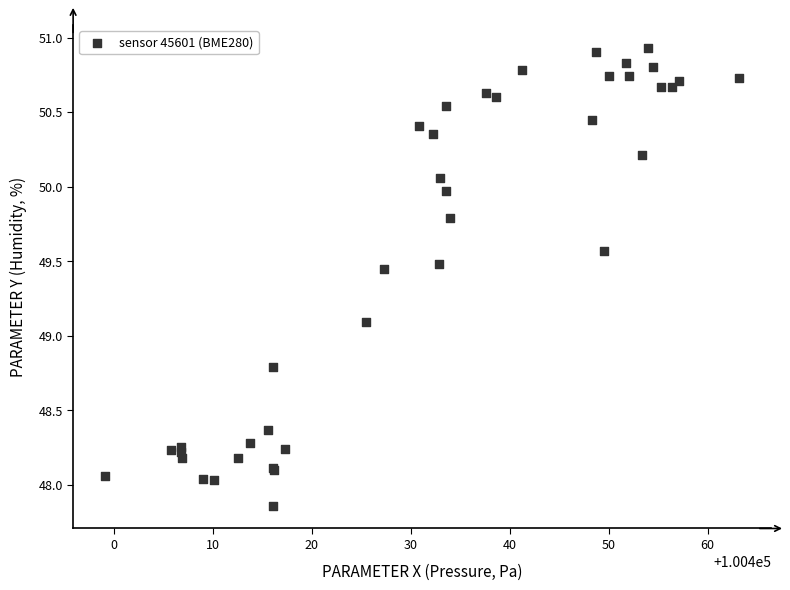

What Y value in the scatter plot is closest to 49?

49.1